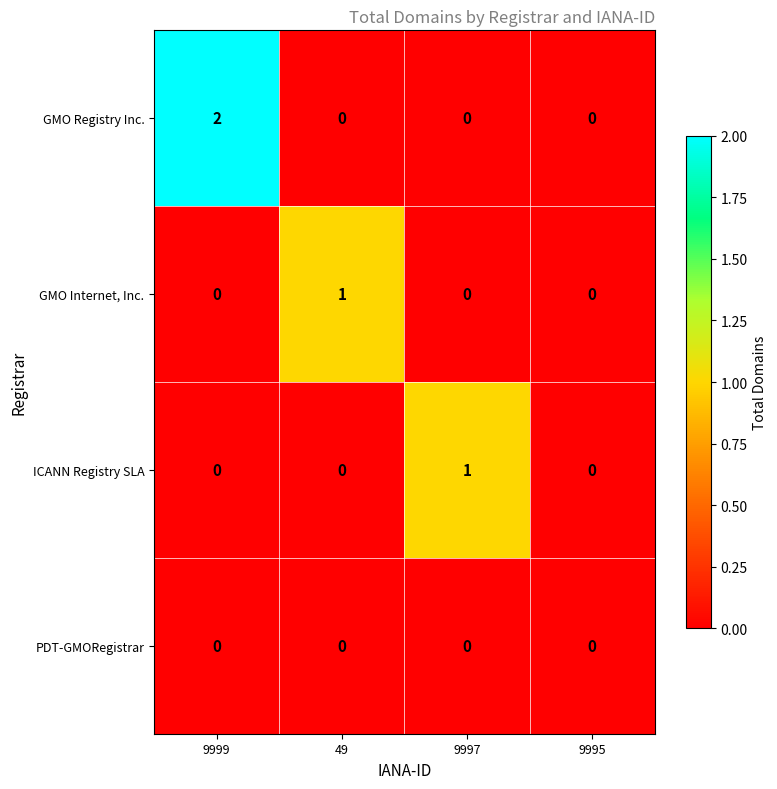

Is it true that PDT-GMORegistrar equals 0 at 9997?

True